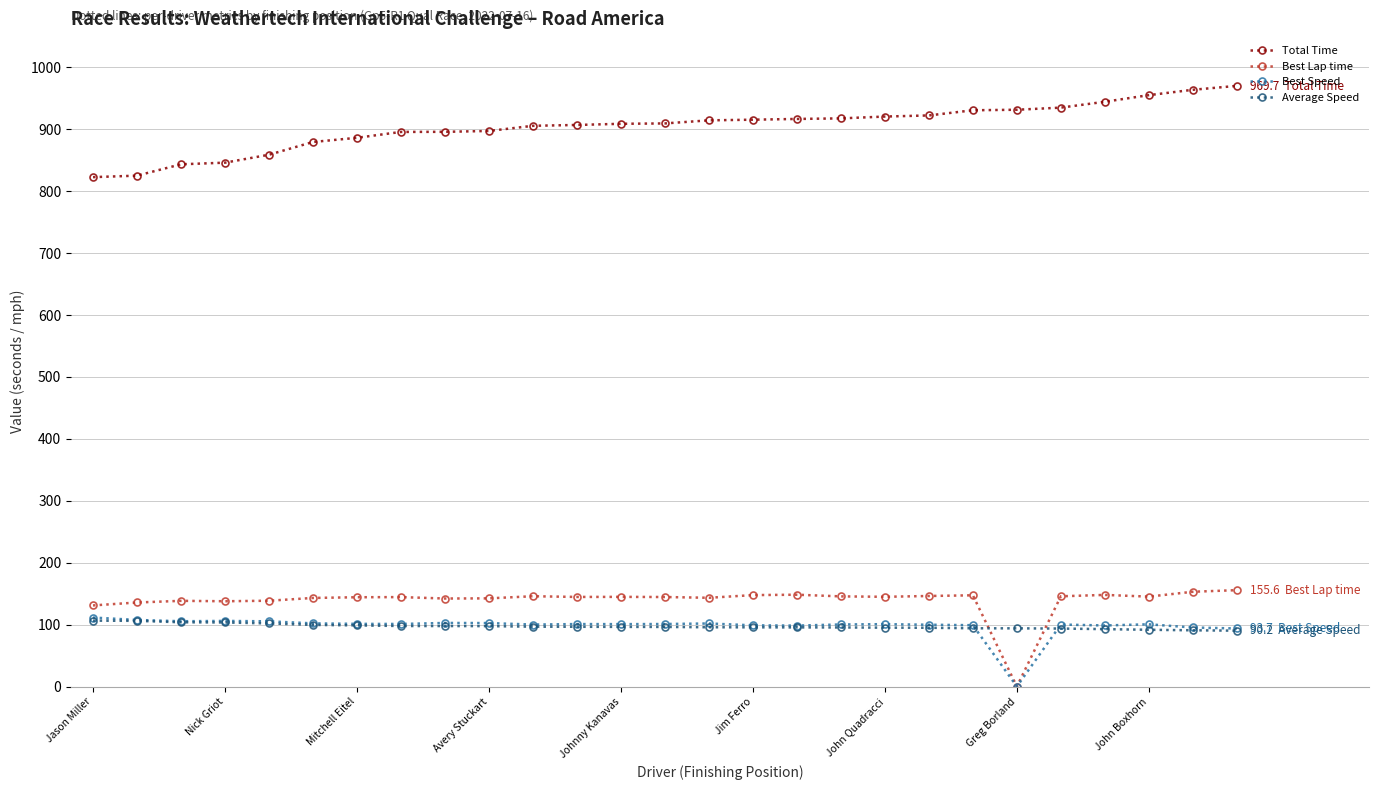

What is the average value of the Best Speed series?

97.5